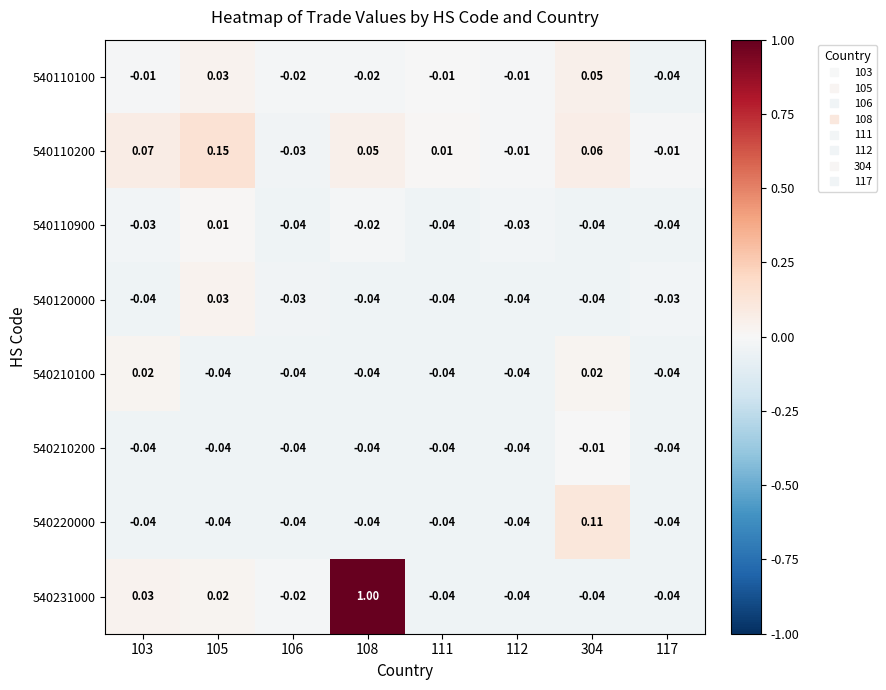

Is the value of 540231000 at 111 greater than the value of 540110900 at 105?

No